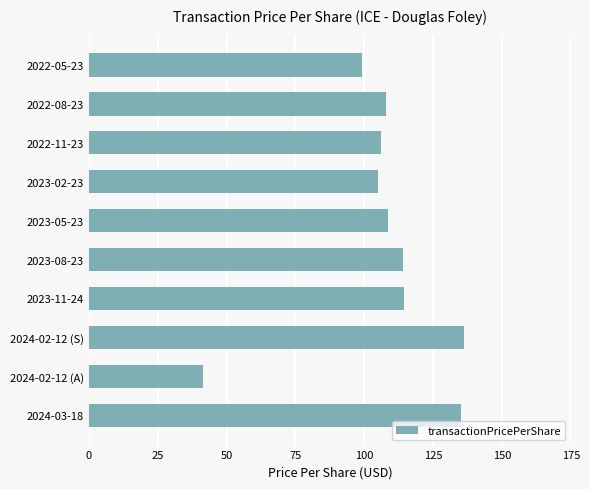

What is the difference between the maximum and minimum values?

94.5